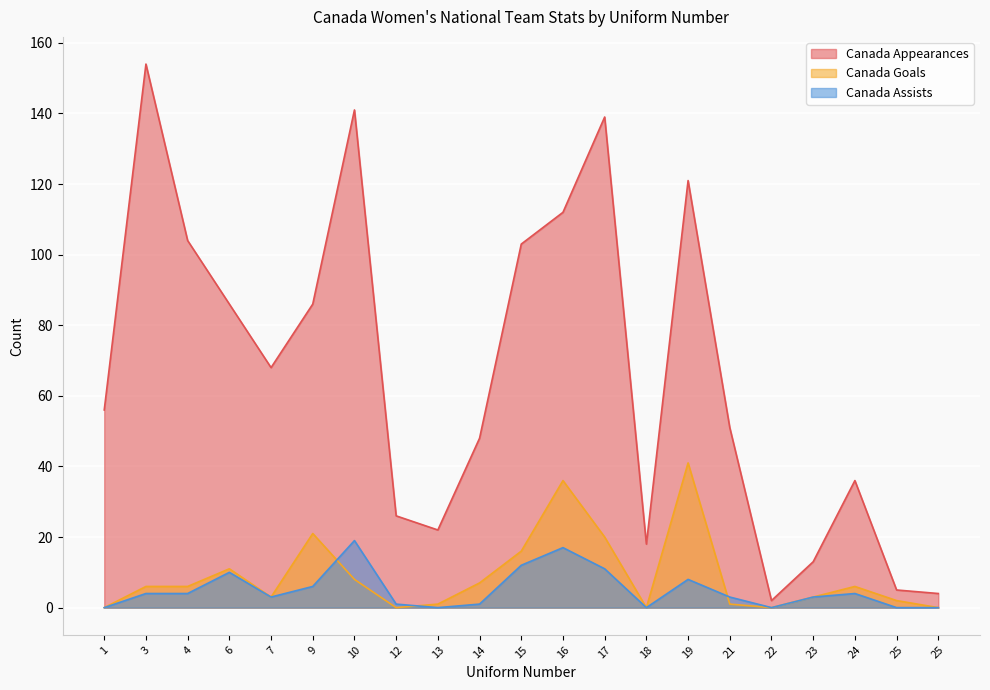

Reading left to right, list all the values displayed in this chart.

Canada Appearances: 56	154	104	86	68	86	141	26	22	48	103	112	139	18	121	51	2	13	36	5	4
Canada Goals: 0	6	6	11	3	21	8	0	1	7	16	36	20	0	41	1	0	3	6	2	0
Canada Assists: 0	4	4	10	3	6	19	1	0	1	12	17	11	0	8	3	0	3	4	0	0